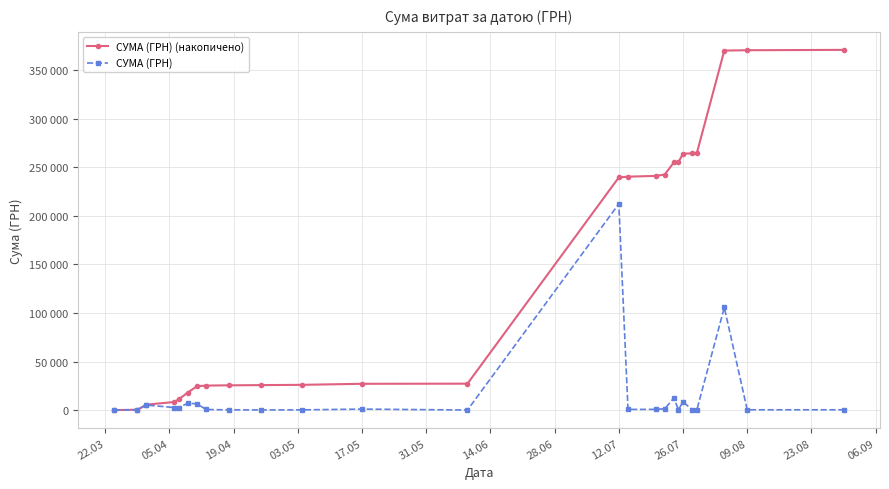

What are all the series names shown in the legend?

СУМА (ГРН) (накопичено), СУМА (ГРН)